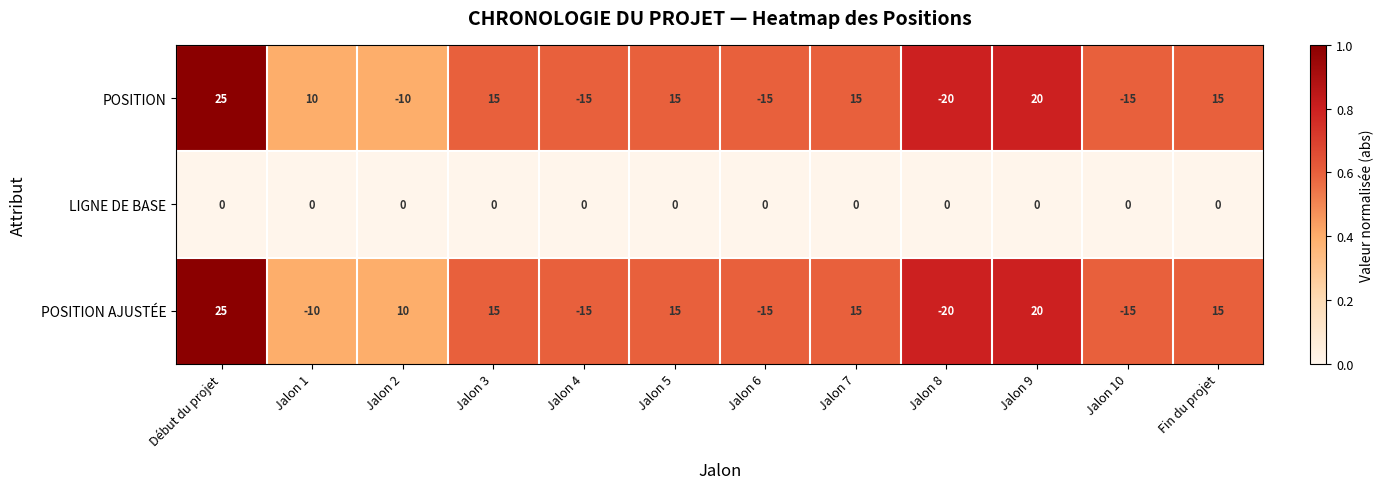

What is the difference between the POSITION AJUSTÉE values at Jalon 2 and Jalon 6?

25